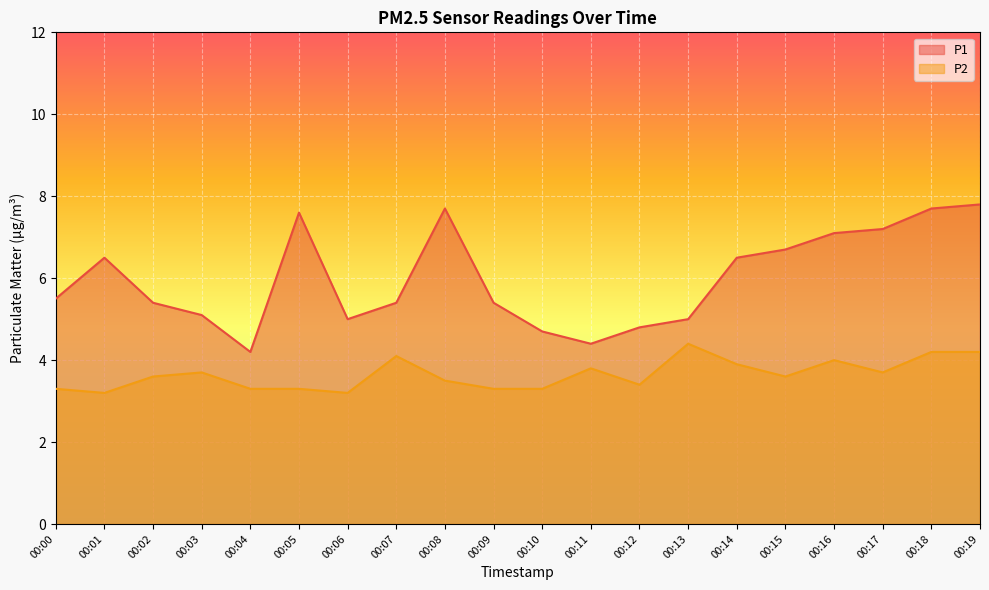

At which label does P1 reach its peak?

00:19